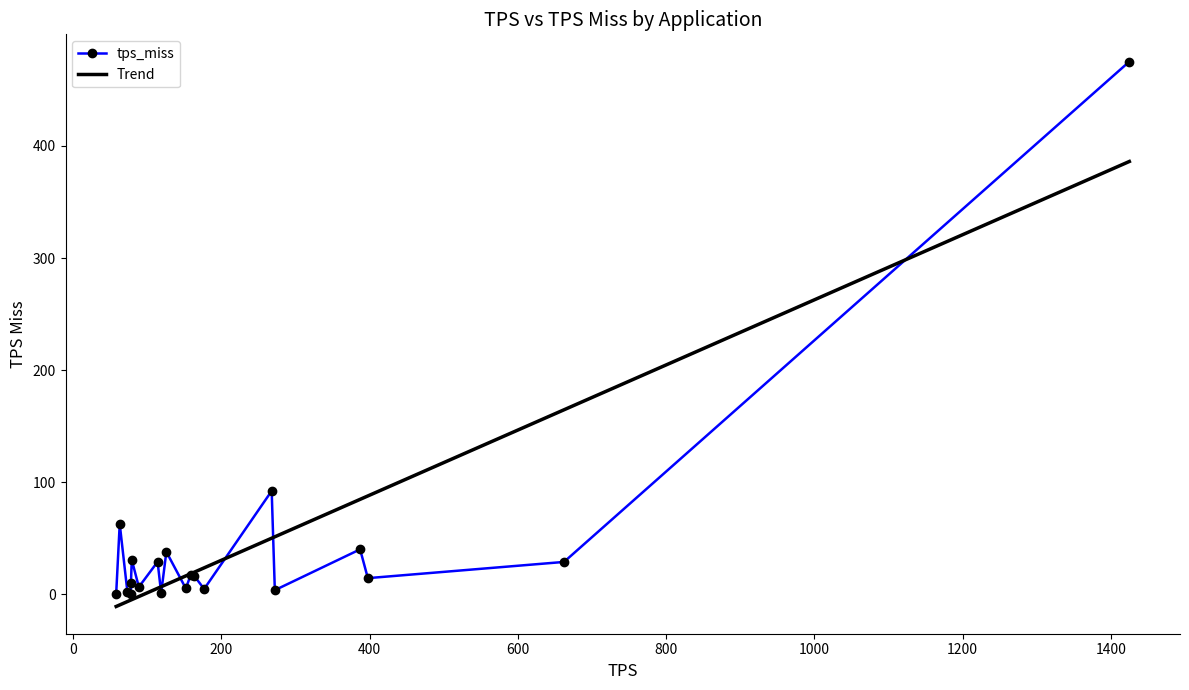

What is the maximum value for Trend?

386.1